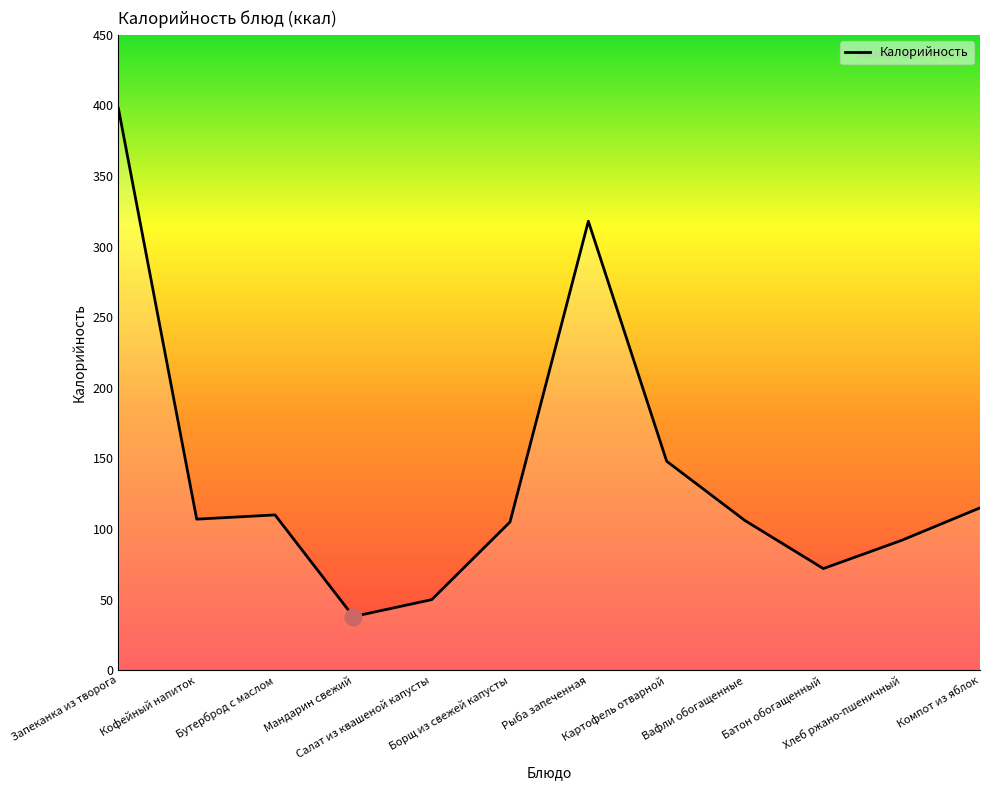

What position from the right is Мандарин свежий?

9